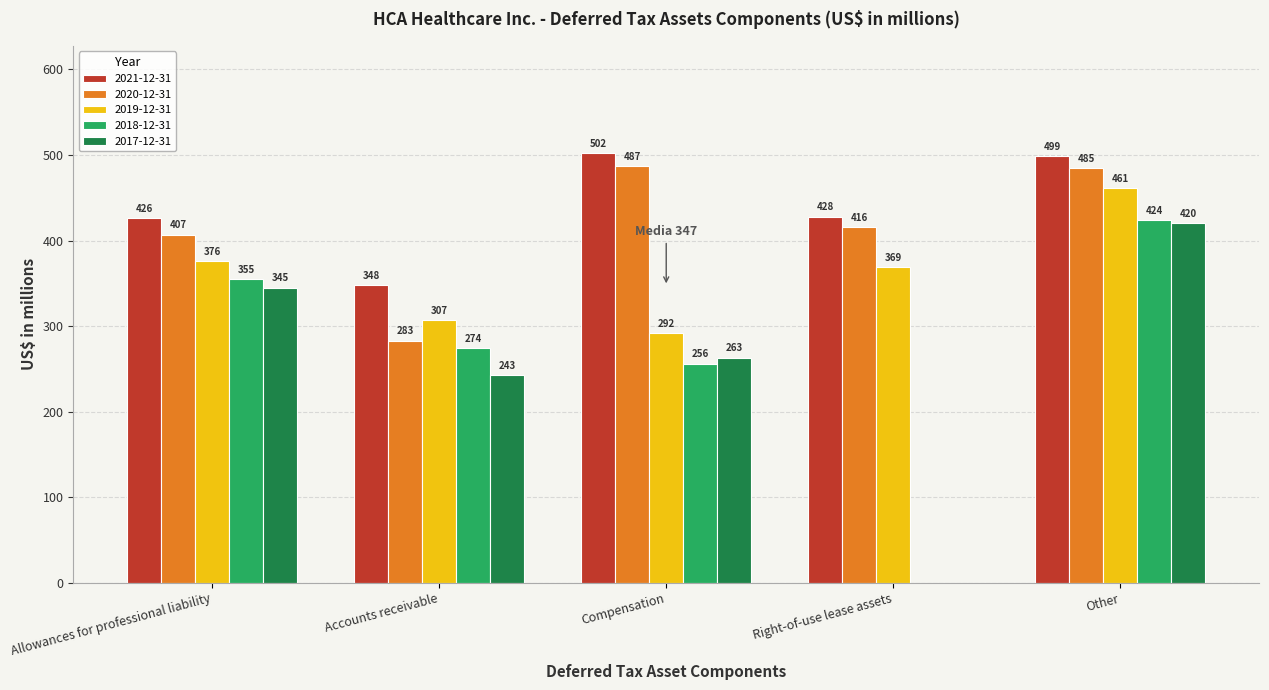

What is the average value of the 2019-12-31 series?

361